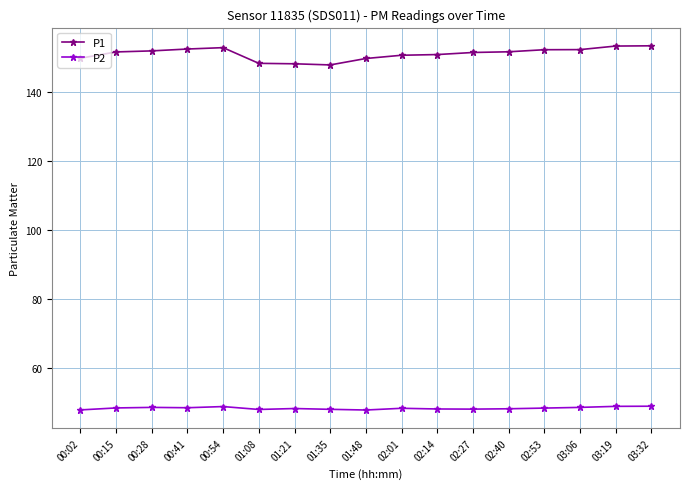

At which label does P1 first exceed 151?

00:15